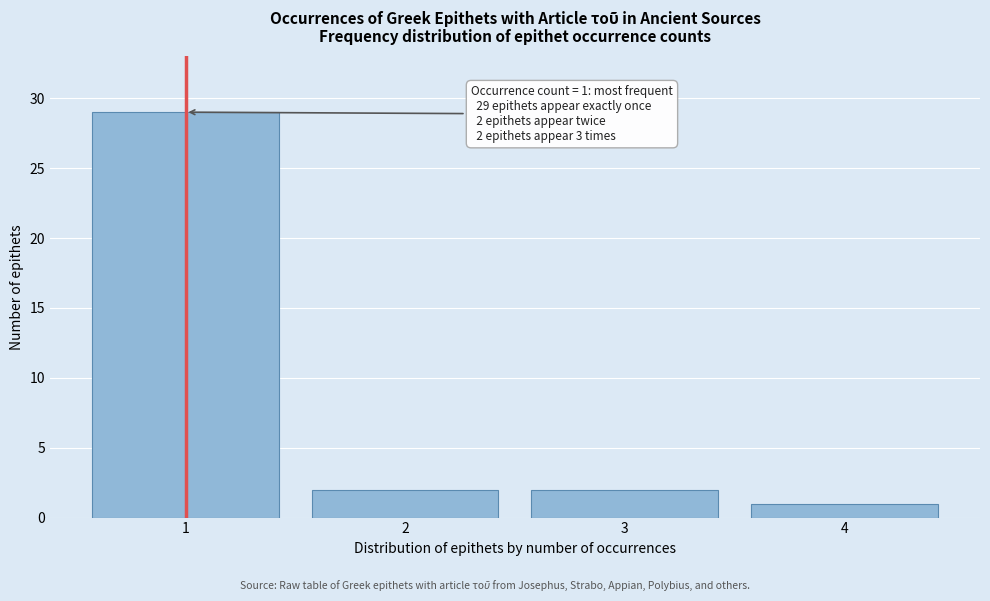

Over which range of the x-axis is the bar tallest?

0.5 to 1.5